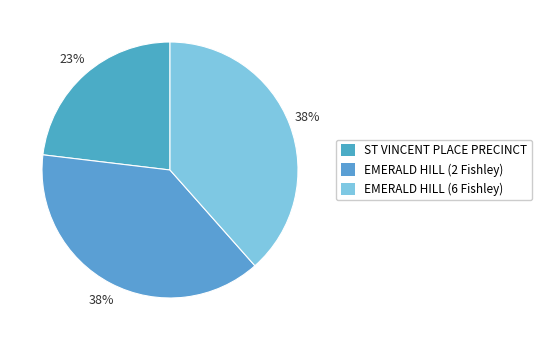

Count the number of slices in the pie.

3